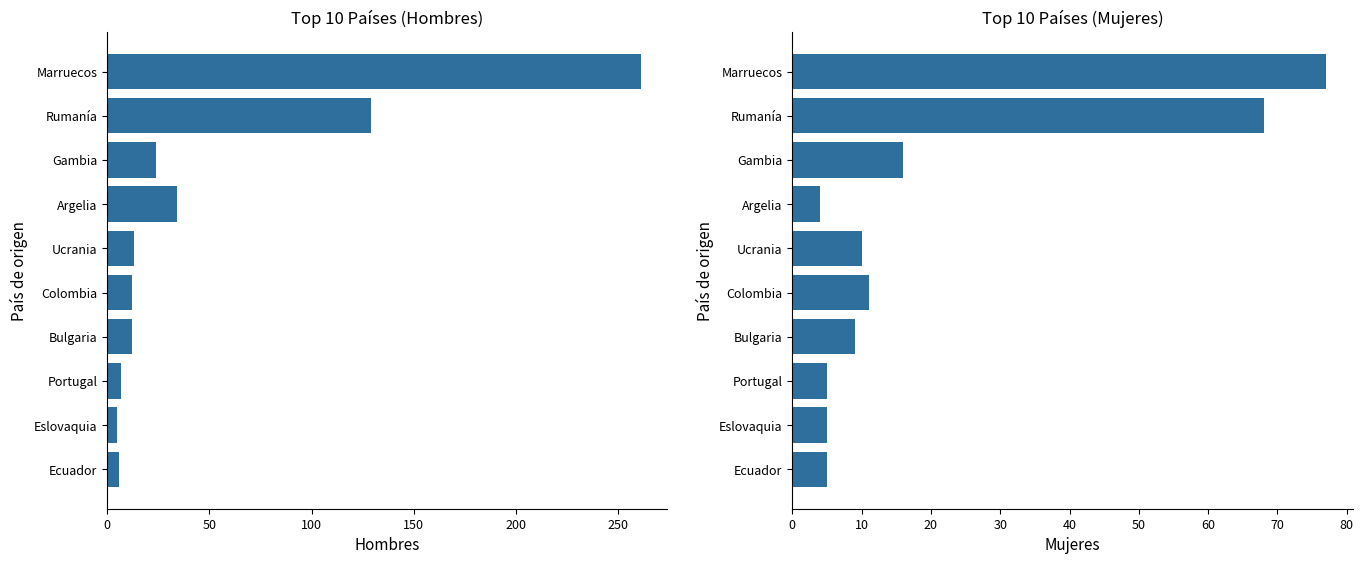

Is the value of Hombres at Ucrania greater than the value of Mujeres at Argelia?

Yes